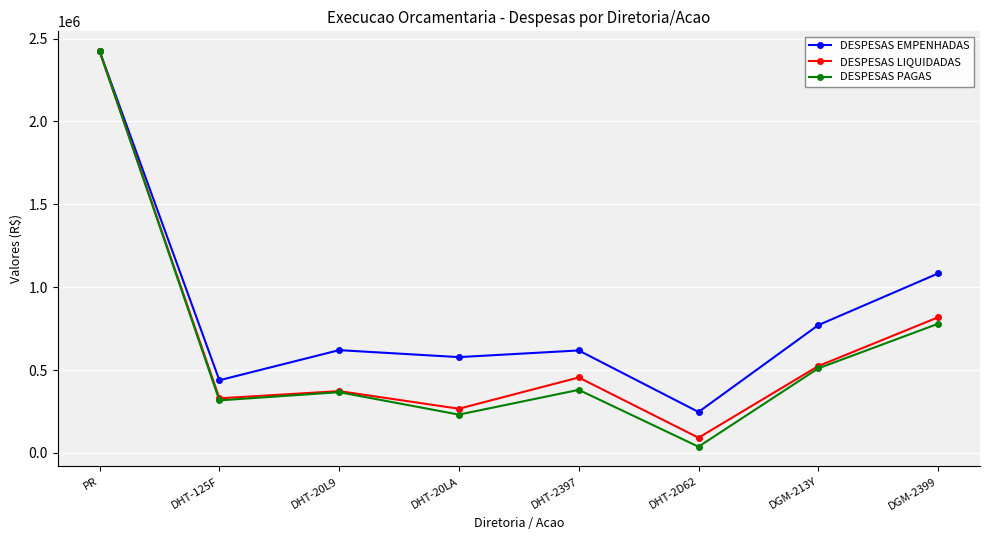

True or false: DESPESAS EMPENHADAS has a value of 376145.1 at DHT-20LA.

False